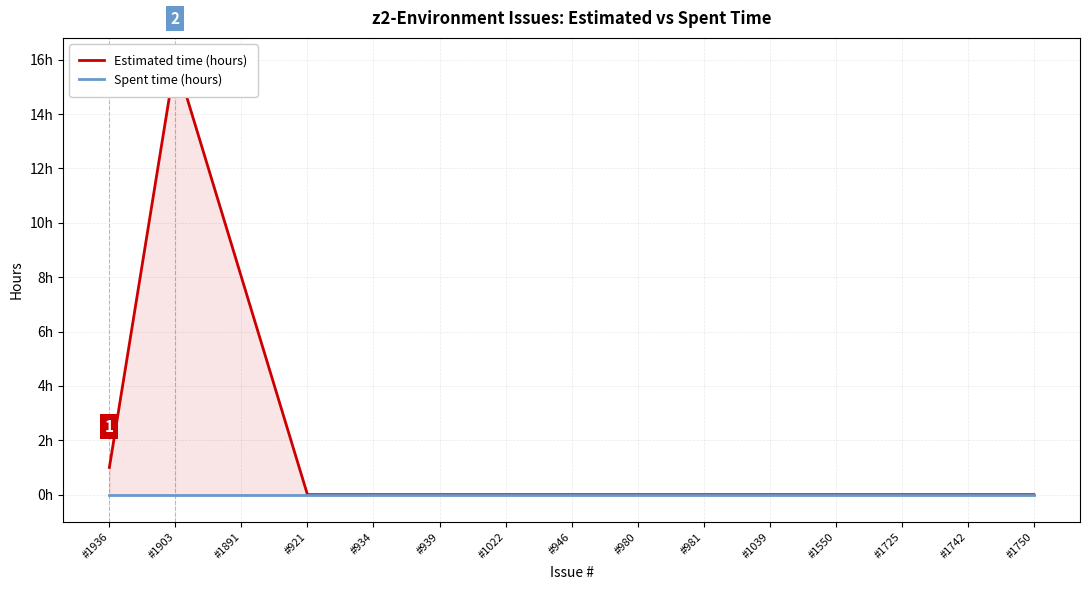

Count the number of categories in the chart.

15